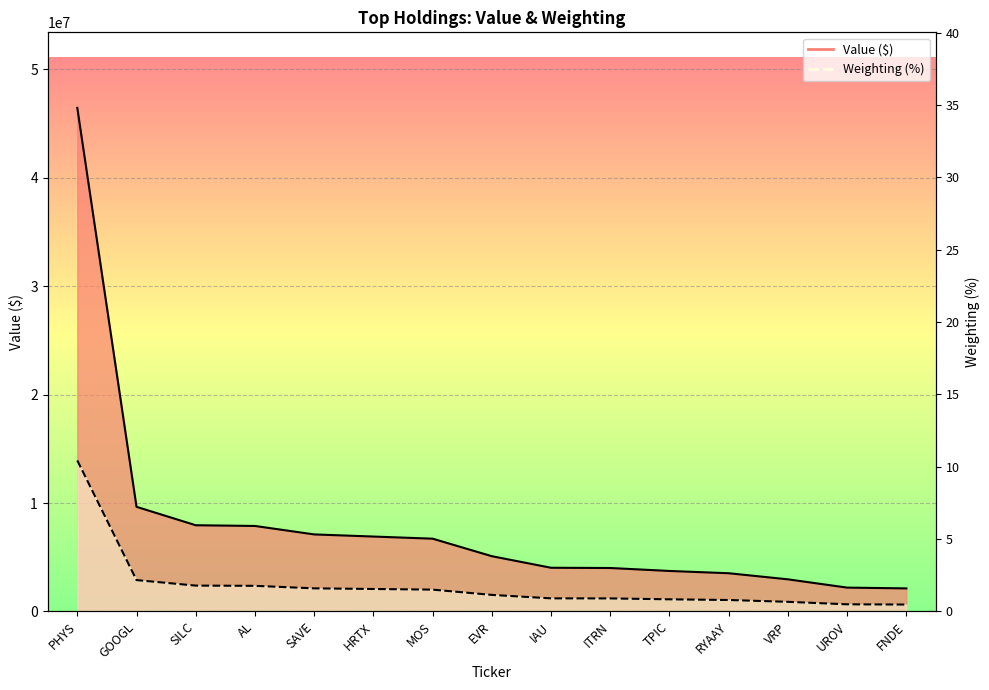

True or false: Value ($) and Weighting (scaled) cross at least once.

False